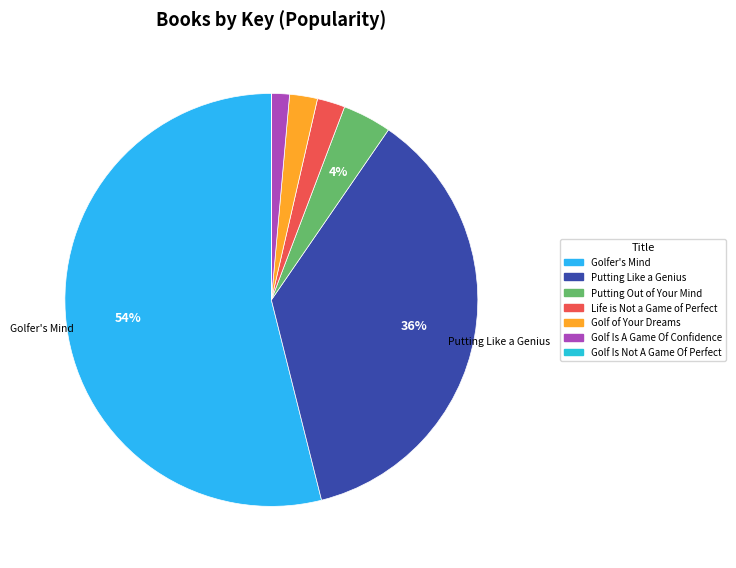

Which has a higher value, Golf Is Not A Game Of Perfect or Putting Out of Your Mind?

Putting Out of Your Mind